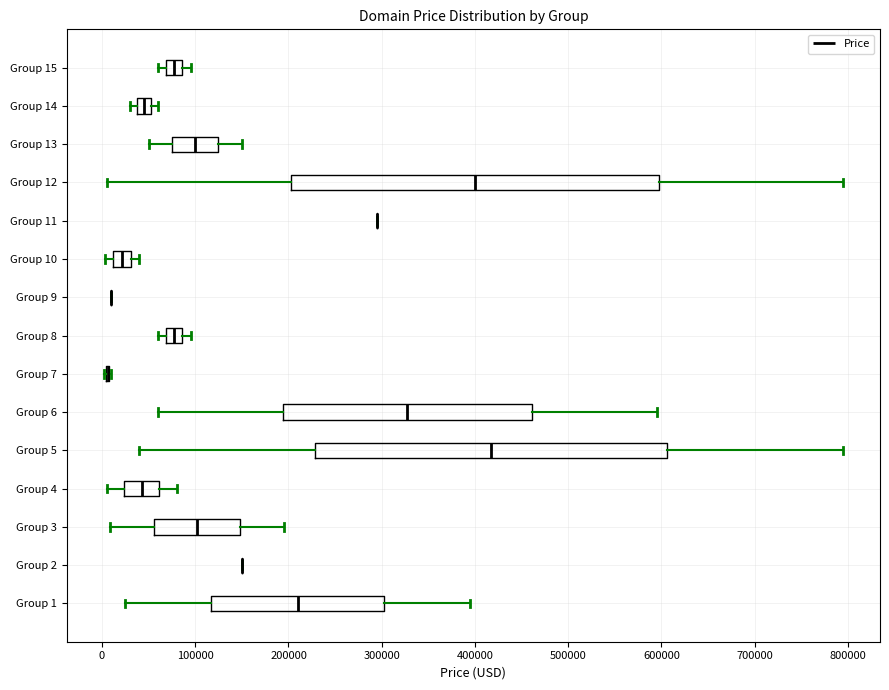

Where is the left edge of the box for Group 15 on the x-axis? The values are not printed on the chart, so give them approximately, as read against the axis.

70000